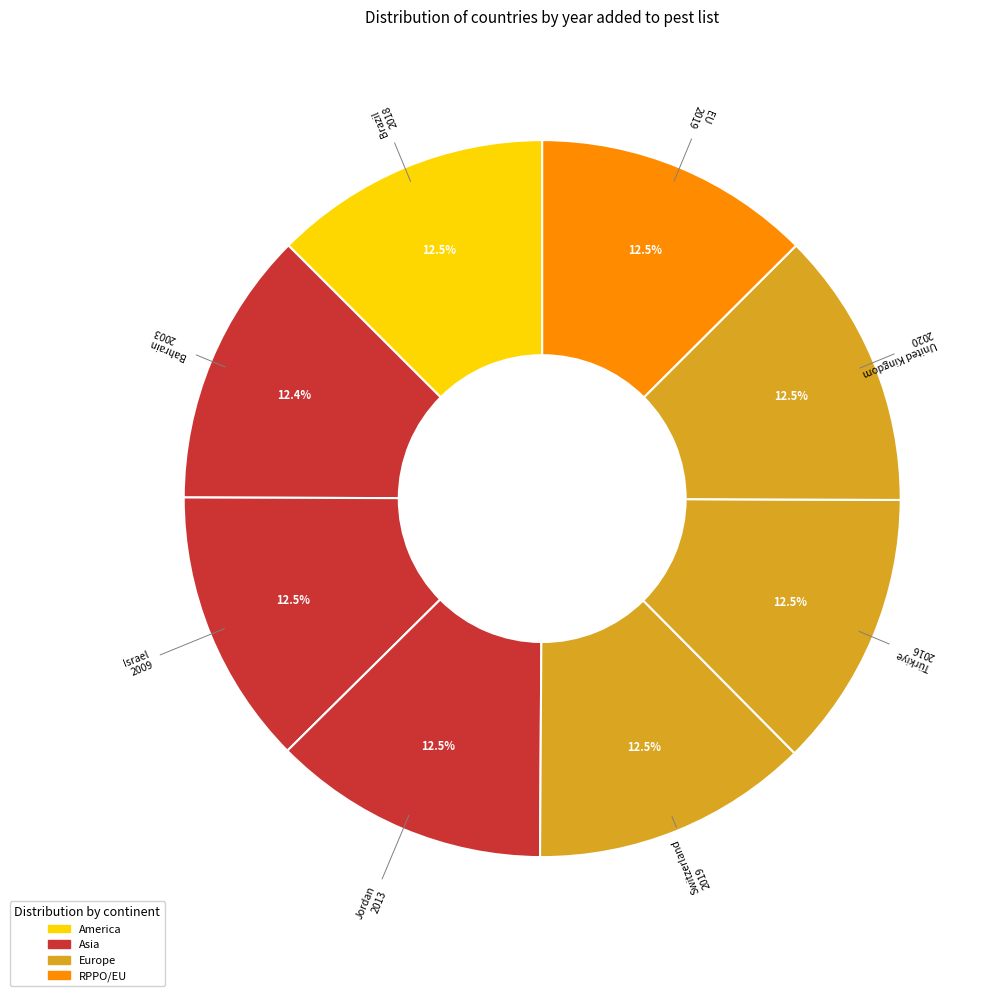

What portion of the pie excludes Jordan?

87.5%